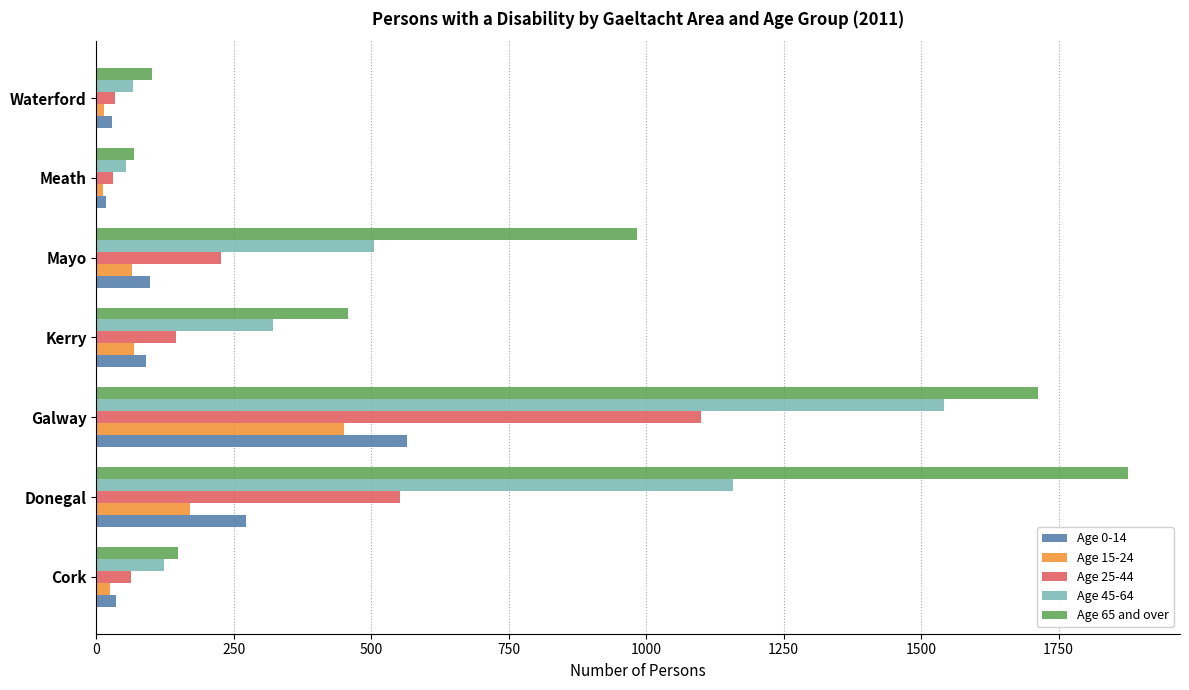

List the series in order of their peak value, highest first.

Age 65 and over, Age 45-64, Age 25-44, Age 0-14, Age 15-24